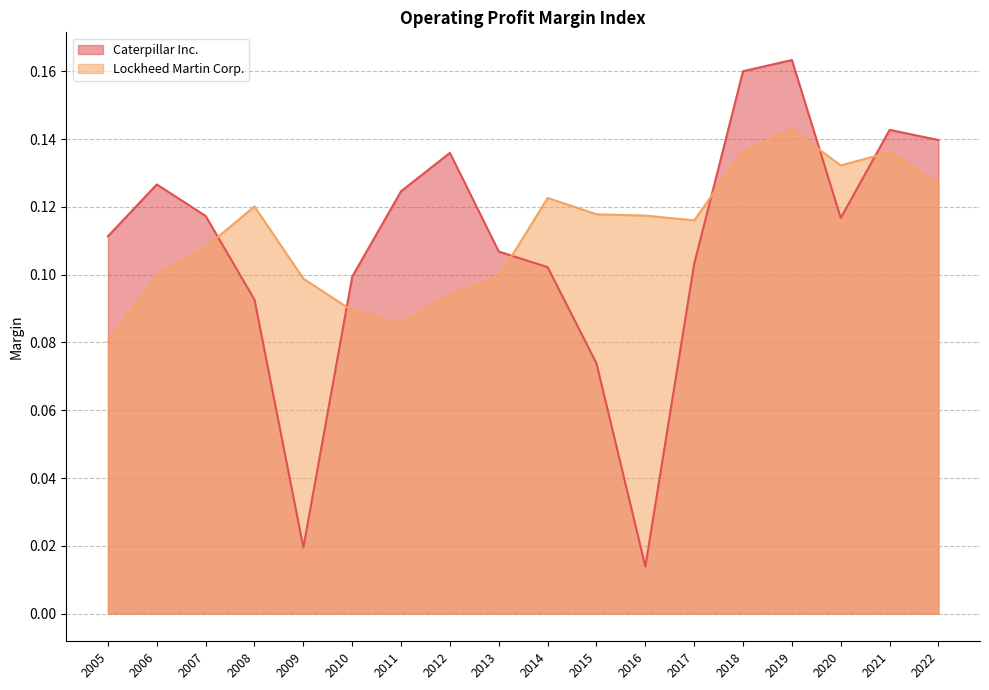

Reading left to right, transcribe all the data shown in this chart.

Caterpillar Inc.: 2005=0.1	2006=0.1	2007=0.1	2008=0.1	2009=0.0	2010=0.1	2011=0.1	2012=0.1	2013=0.1	2014=0.1	2015=0.1	2016=0.0	2017=0.1	2018=0.2	2019=0.2	2020=0.1	2021=0.1	2022=0.1
Lockheed Martin Corp.: 2005=0.1	2006=0.1	2007=0.1	2008=0.1	2009=0.1	2010=0.1	2011=0.1	2012=0.1	2013=0.1	2014=0.1	2015=0.1	2016=0.1	2017=0.1	2018=0.1	2019=0.1	2020=0.1	2021=0.1	2022=0.1